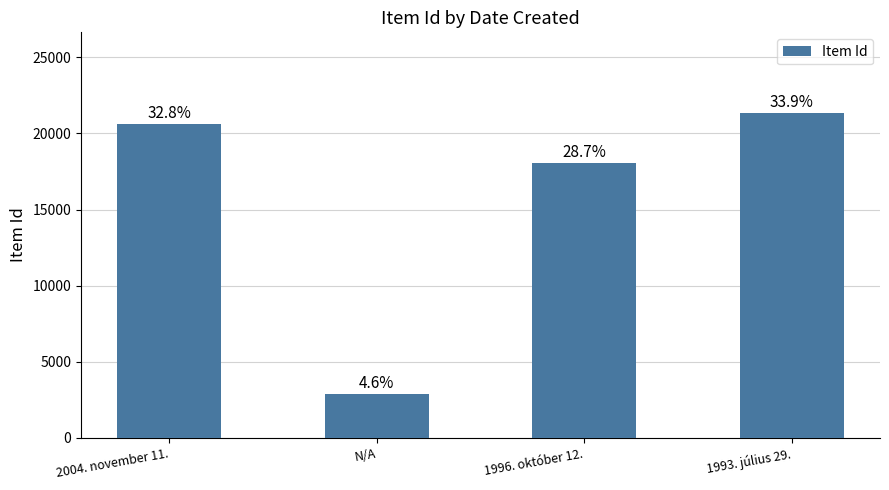

What is the difference between the values at N/A and 2004. november 11.?

17749